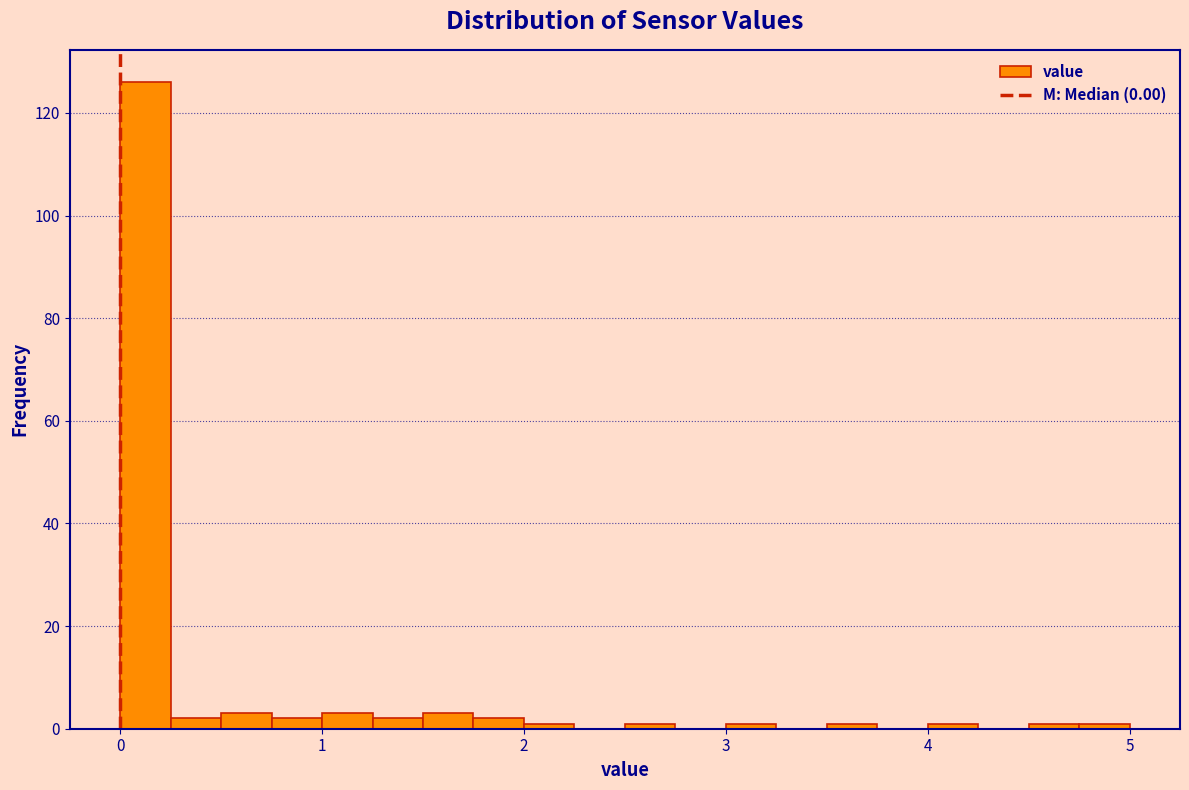

Read against the x-axis, roughly where is the centre of the tallest bar?

0.1